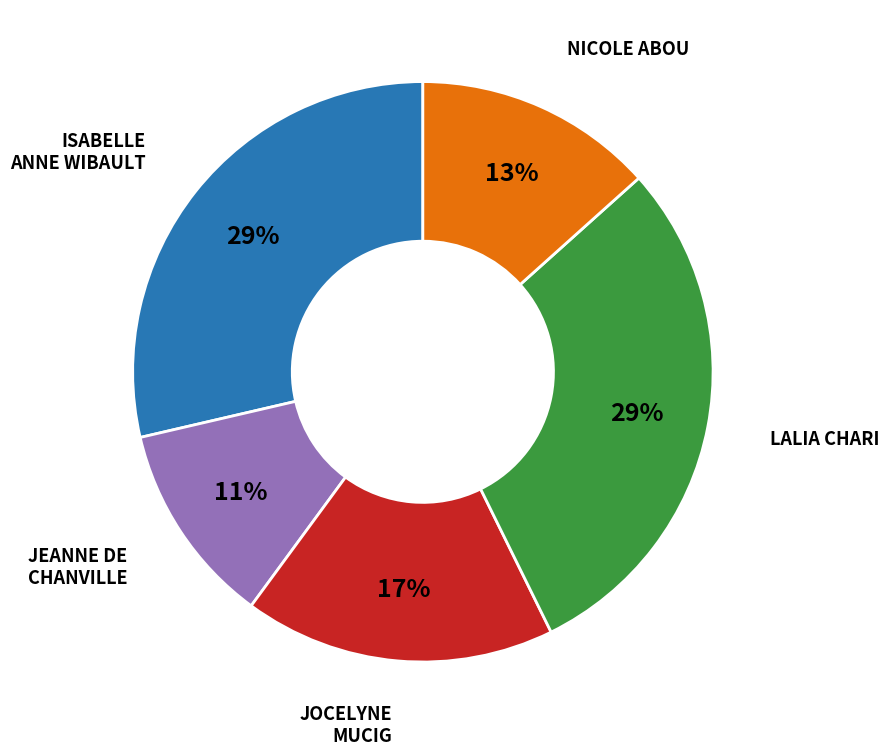

To the nearest percent, what is the average slice percentage?

20%